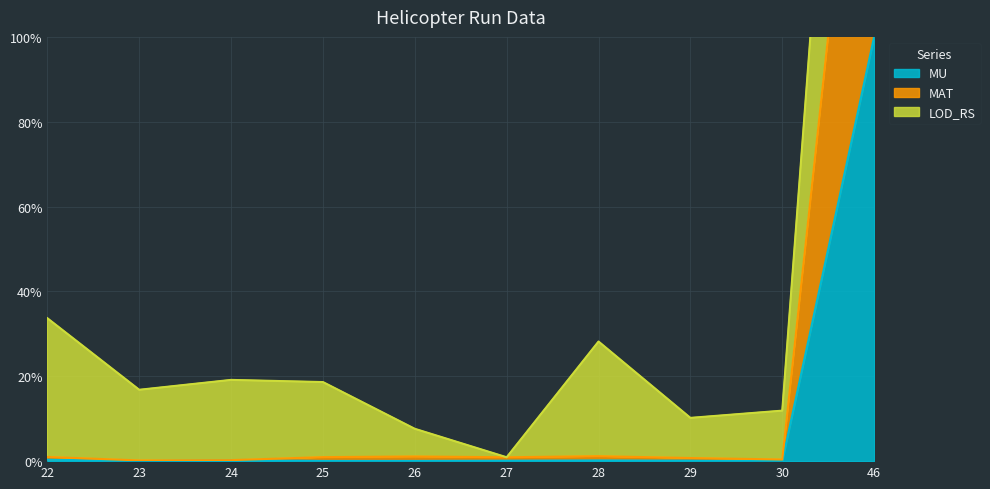

True or false: MU and MAT cross at least once.

False